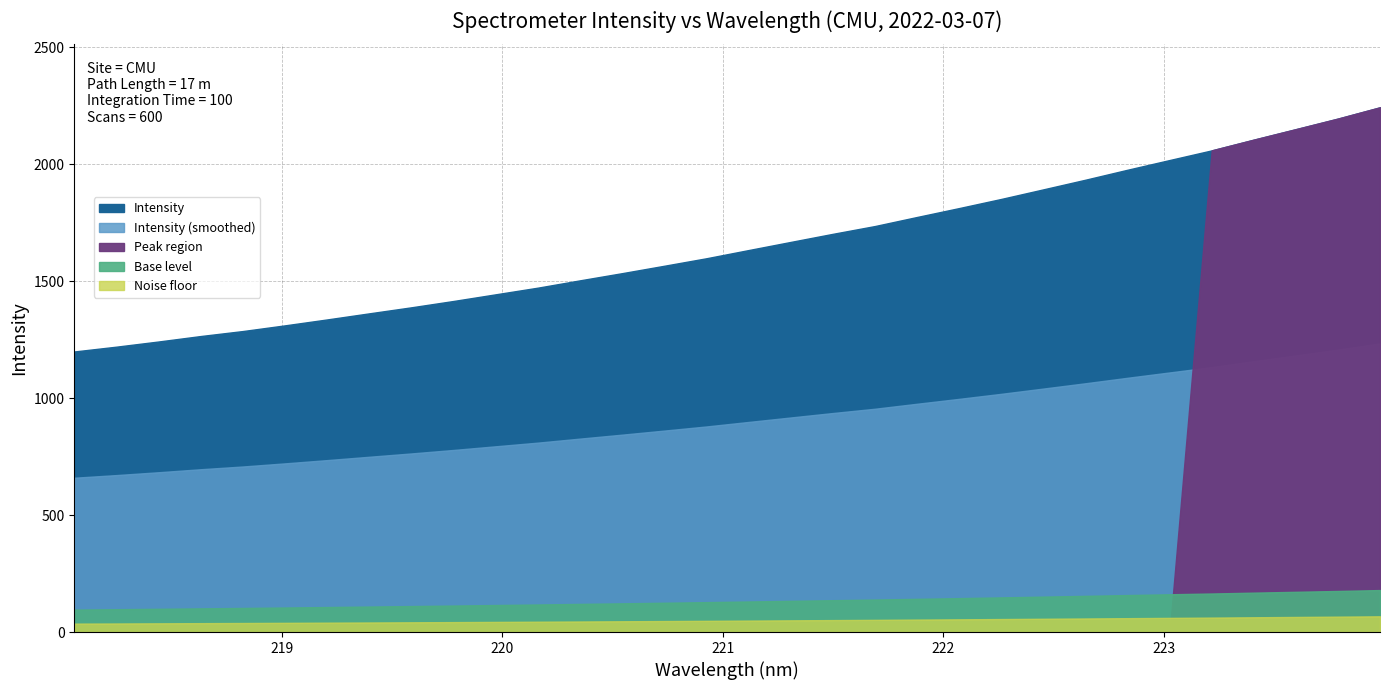

What is the value of the 26th point from the left?

1977.2